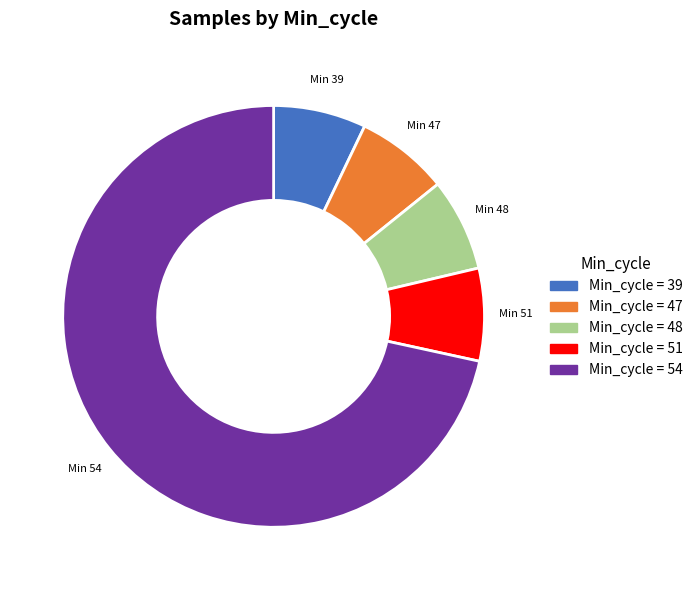

Approximately how many times larger is the value at Min 39 compared to Min 47?

1.0